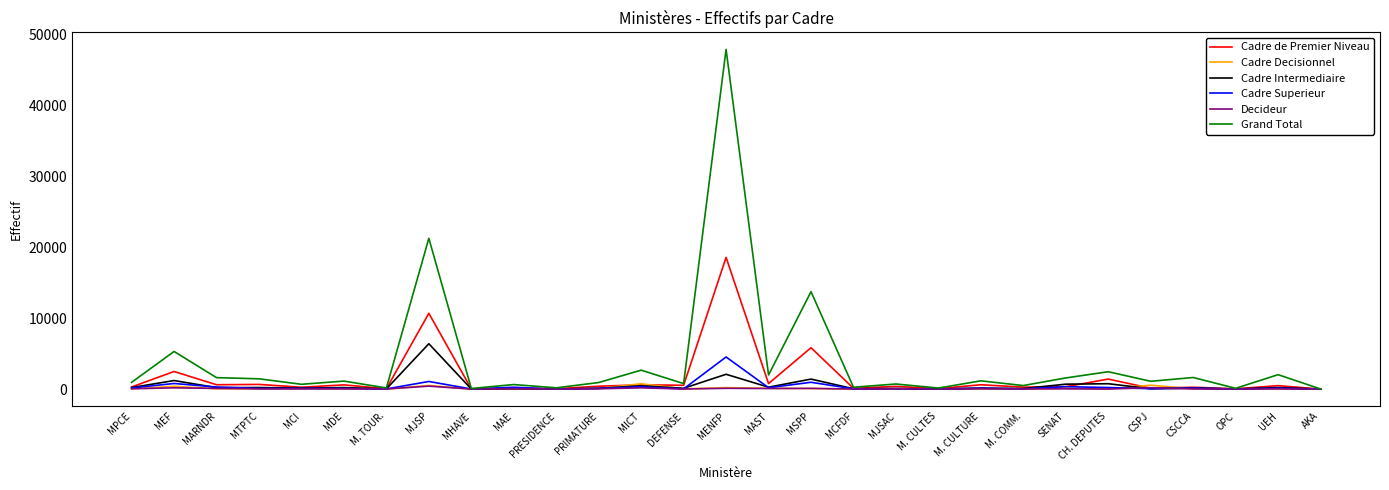

Which series changed the most between M. TOUR. and MENFP?

Grand Total